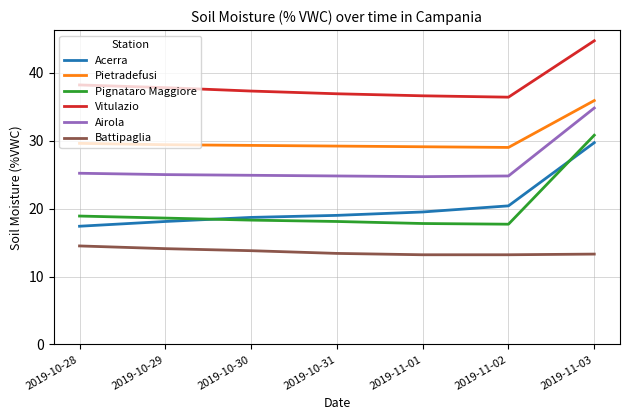

Which series has the largest range (max minus min)?

Pignataro Maggiore